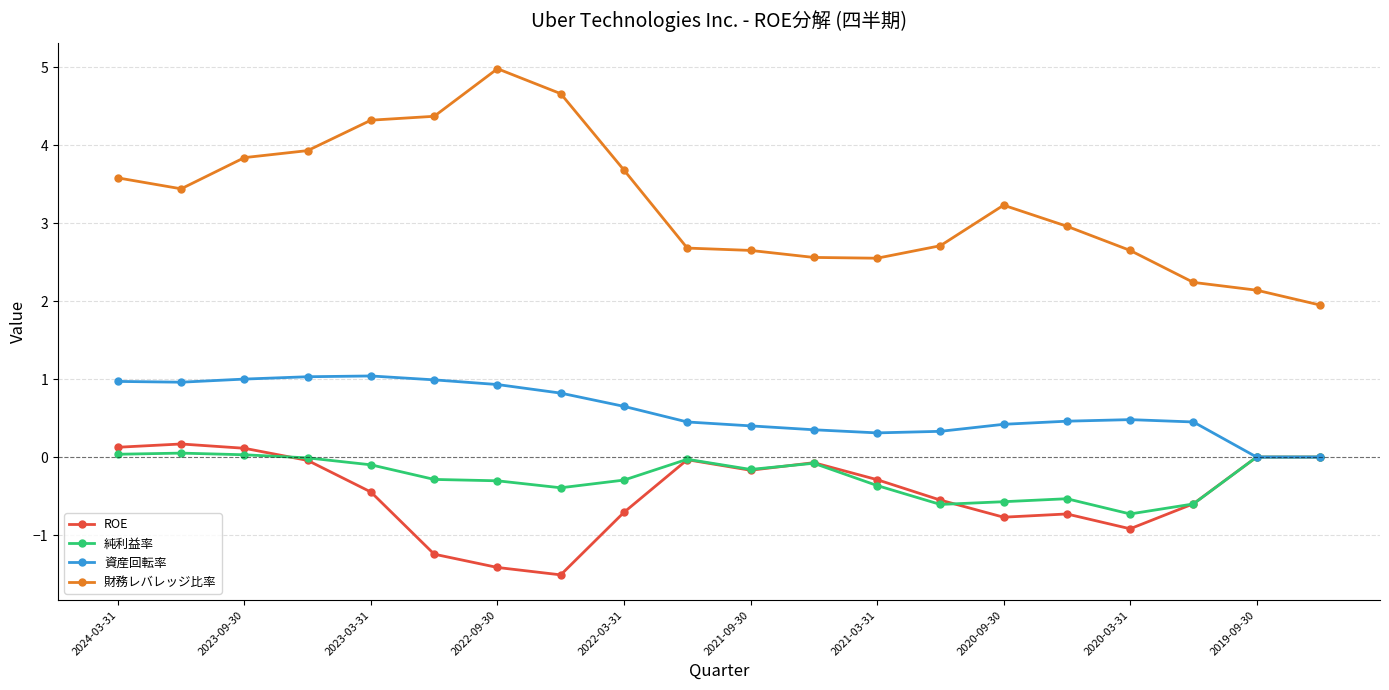

True or false: 財務レバレッジ比率 and 資産回転率 intersect in this chart.

False